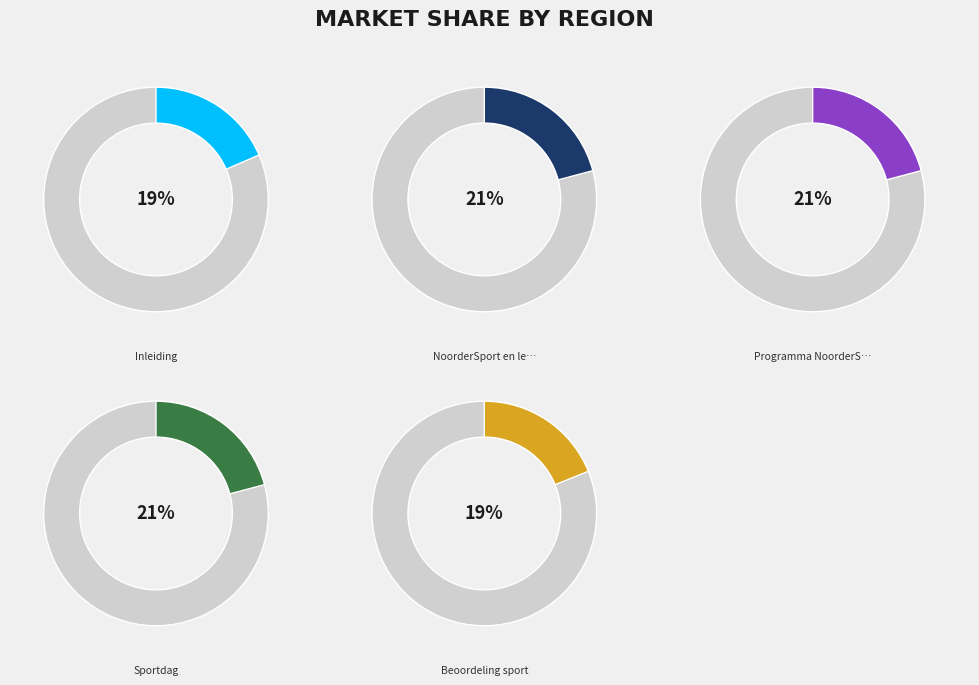

Which category has the biggest portion of the pie?

NoorderSport en lessen